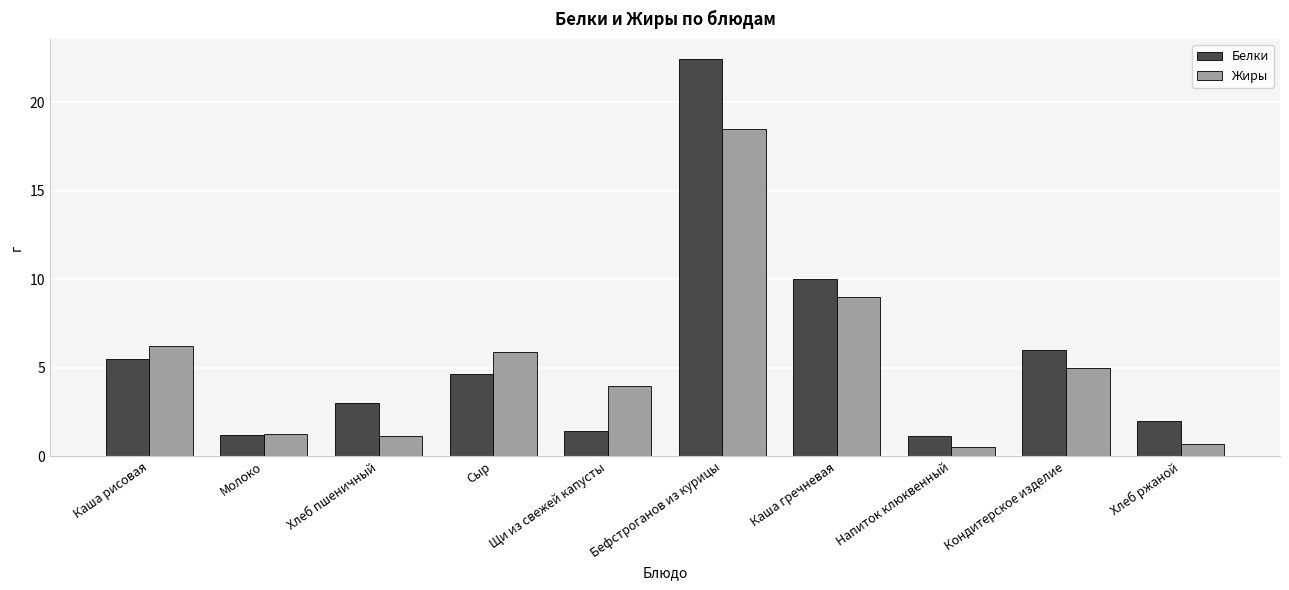

What is the maximum value shown in the chart?

22.5